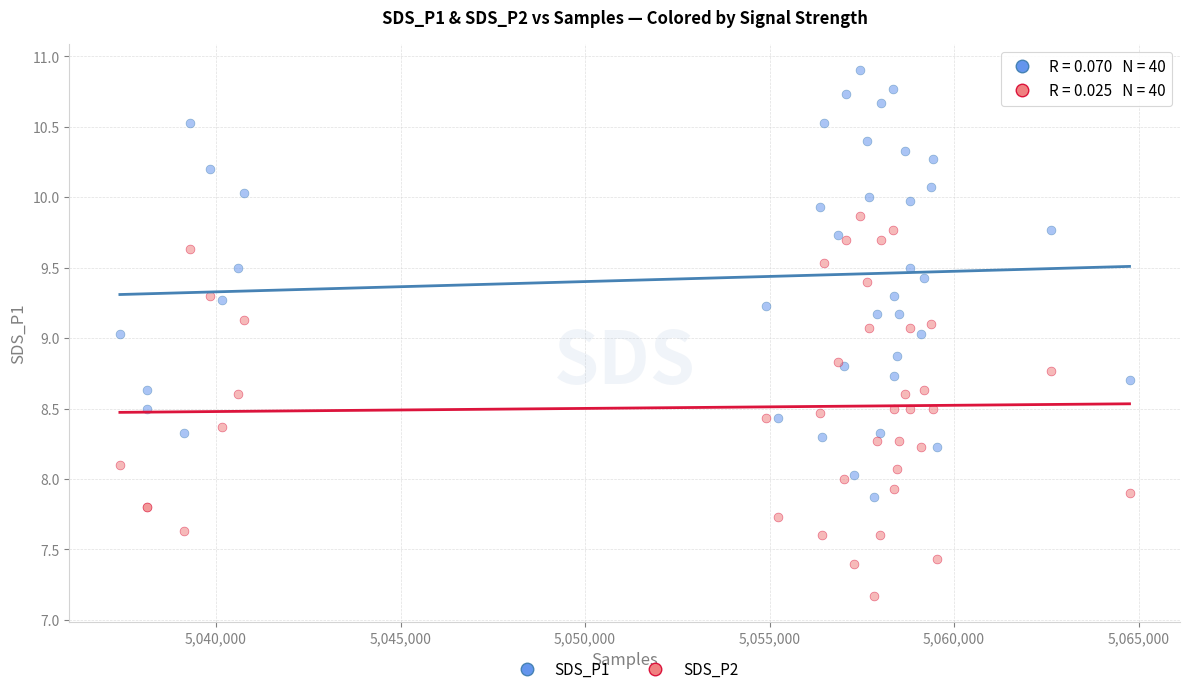

Which series has the largest Y range (max minus min)?

SDS_P1